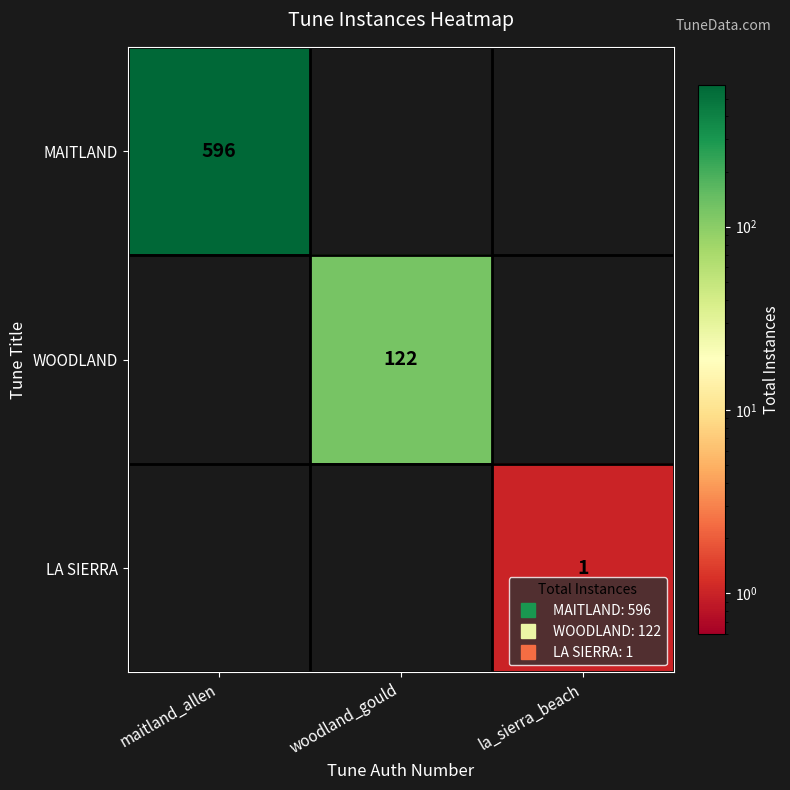

At which category is the sum across all series the highest?

maitland_allen